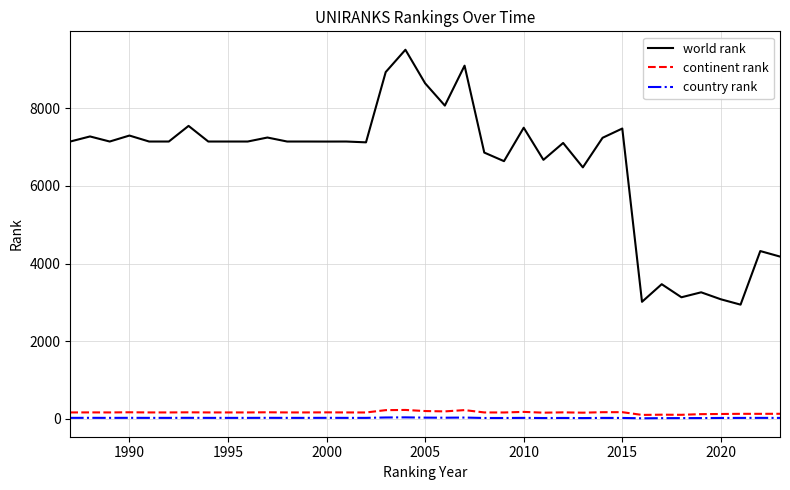

Which series has the largest total across all categories?

world rank